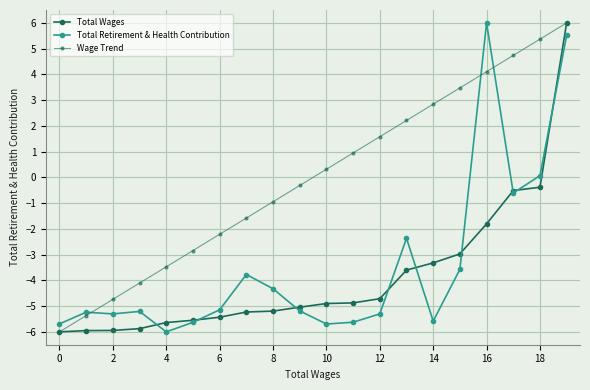

What is the maximum value shown in the chart?

6.0